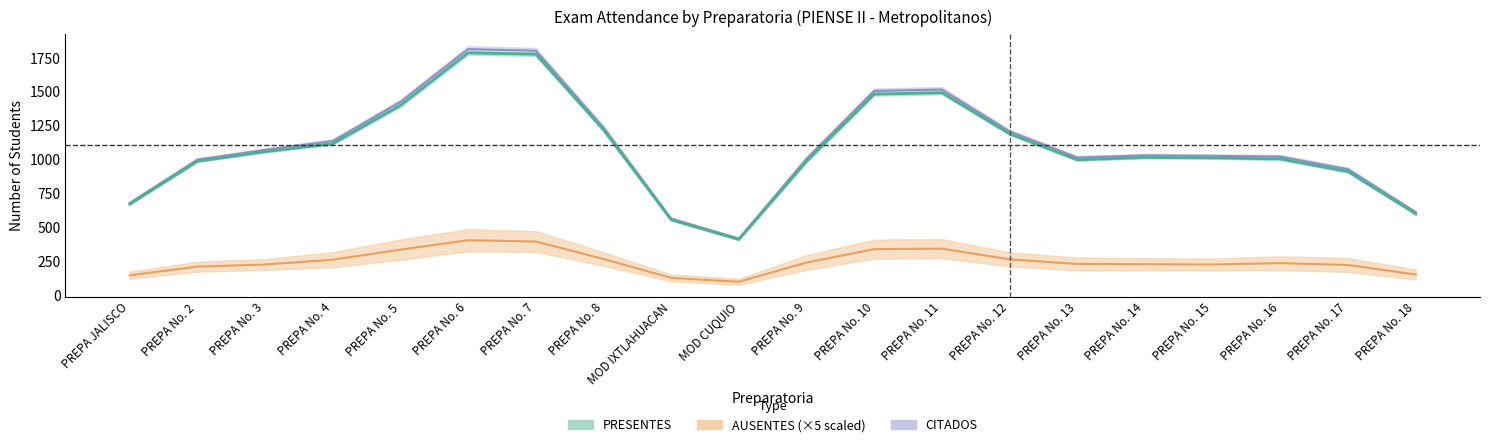

How many distinct data groups are displayed?

3